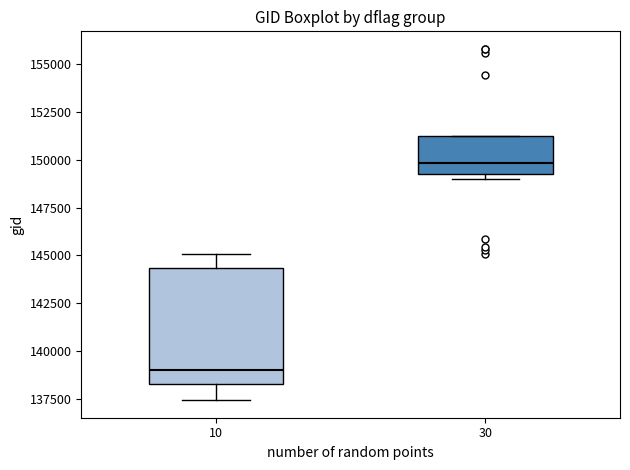

Reading left to right, transcribe this box plot: for each box, give where its median line is, the range the box spans, and where its two whiskers end, as read against the y-axis. The values are not printed on the chart, so give them approximately, as read against the axis.

10: median 139000, box 138500 to 144500, whiskers 137500 to 145000
30: median 150000, box 149500 to 151000, whiskers 149000 to 151500